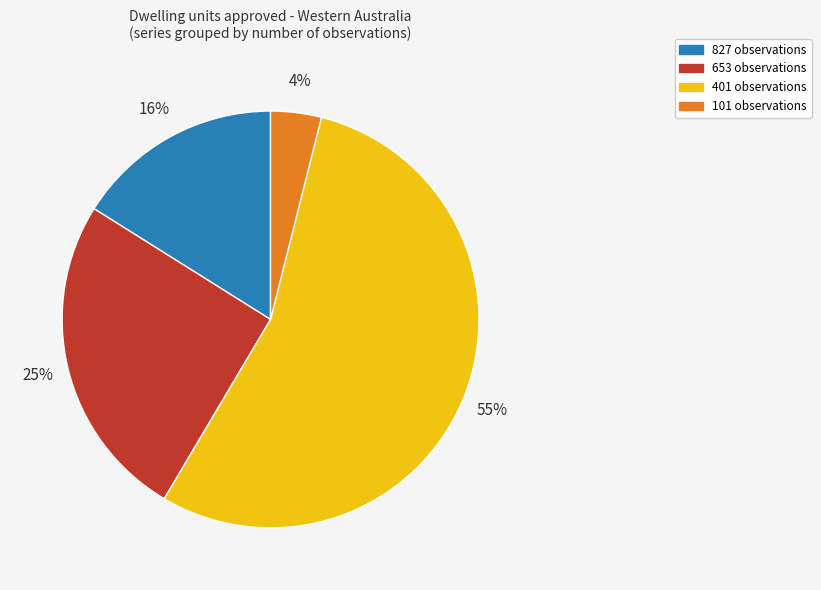

How many segments does this pie chart have?

4